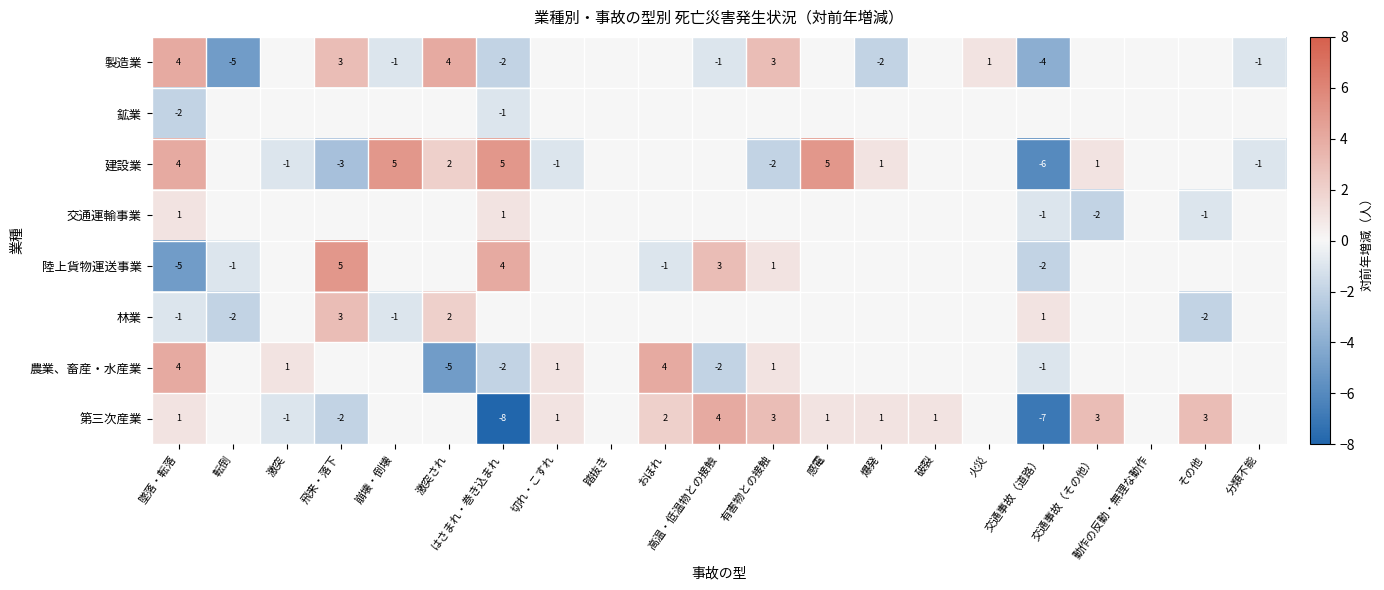

The 交通運輸事業 series shows -1 at 交通事故（その他）. True or false?

False